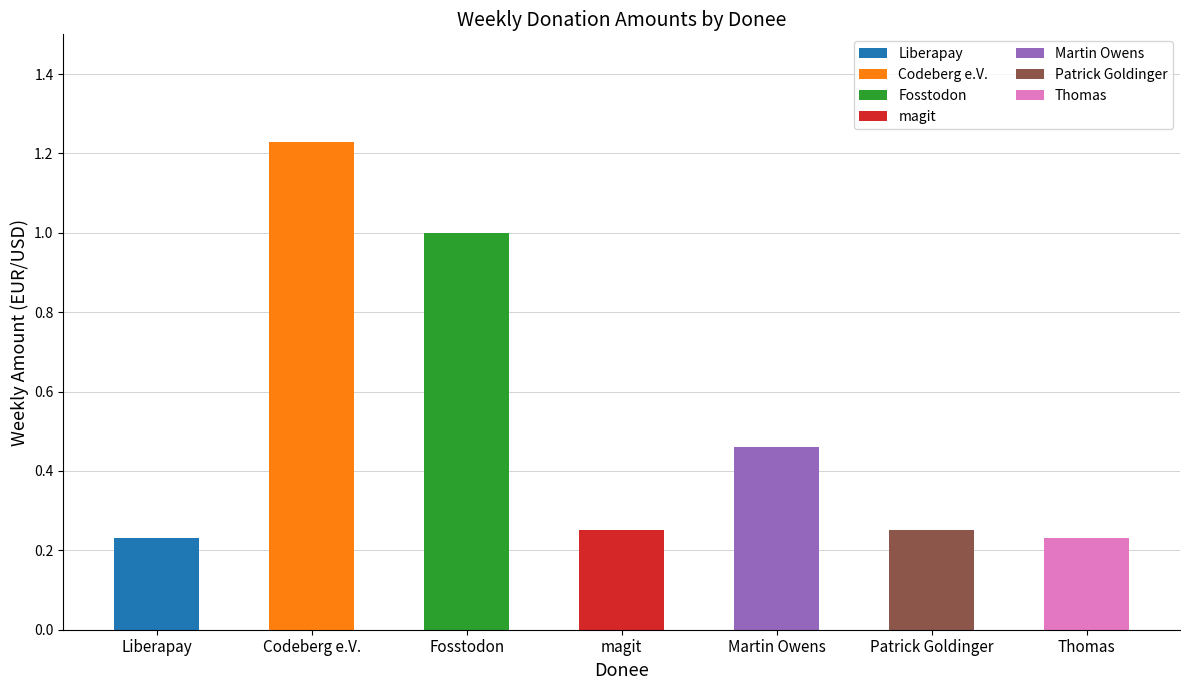

The chart shows a value of 1.0 at Fosstodon. True or false?

True